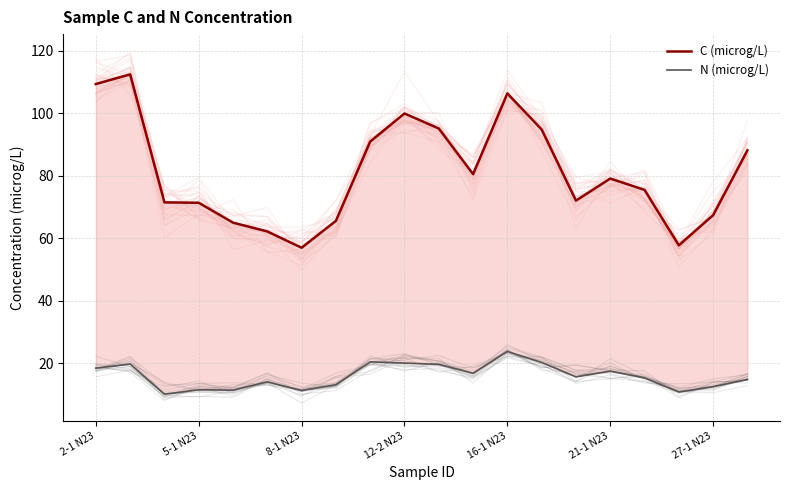

Does the chart display data point markers on the line(s)?

No